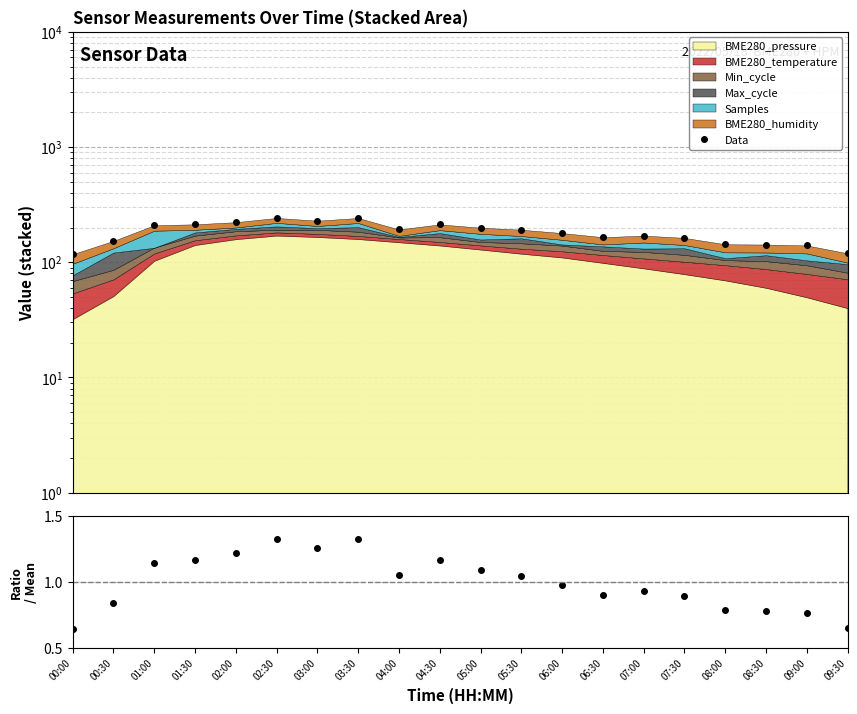

What is the difference between the values at 07:30 and 02:30?

79.7